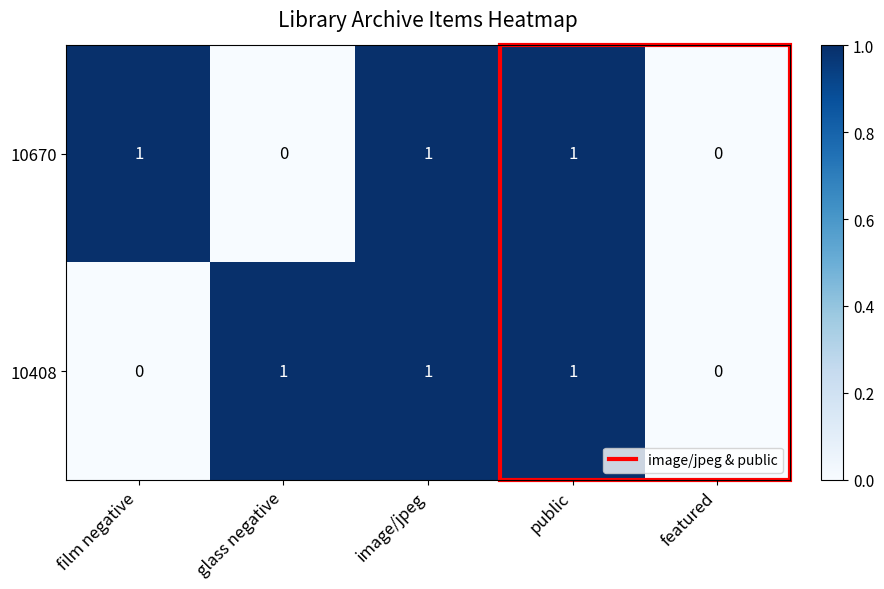

The 10670 series shows 0 at film negative. True or false?

False